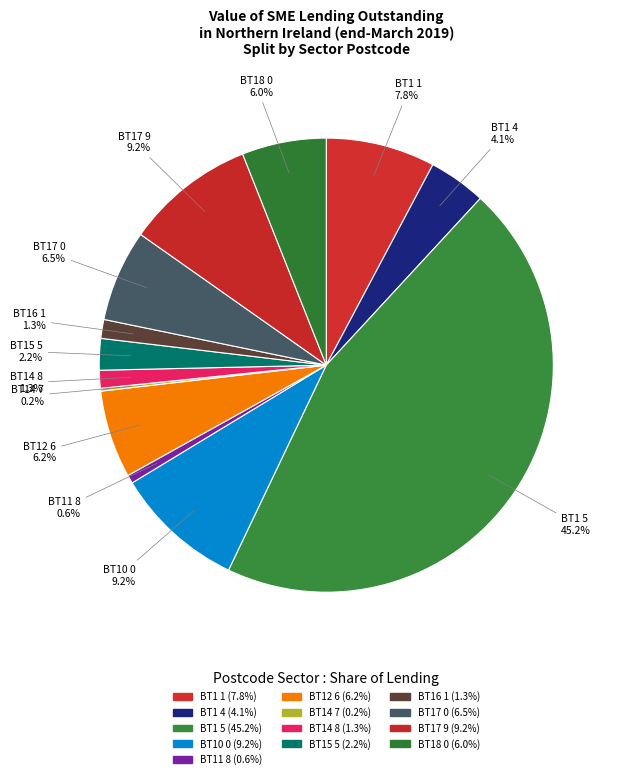

What percentage is the BT16 1 slice, to the nearest percent?

1%